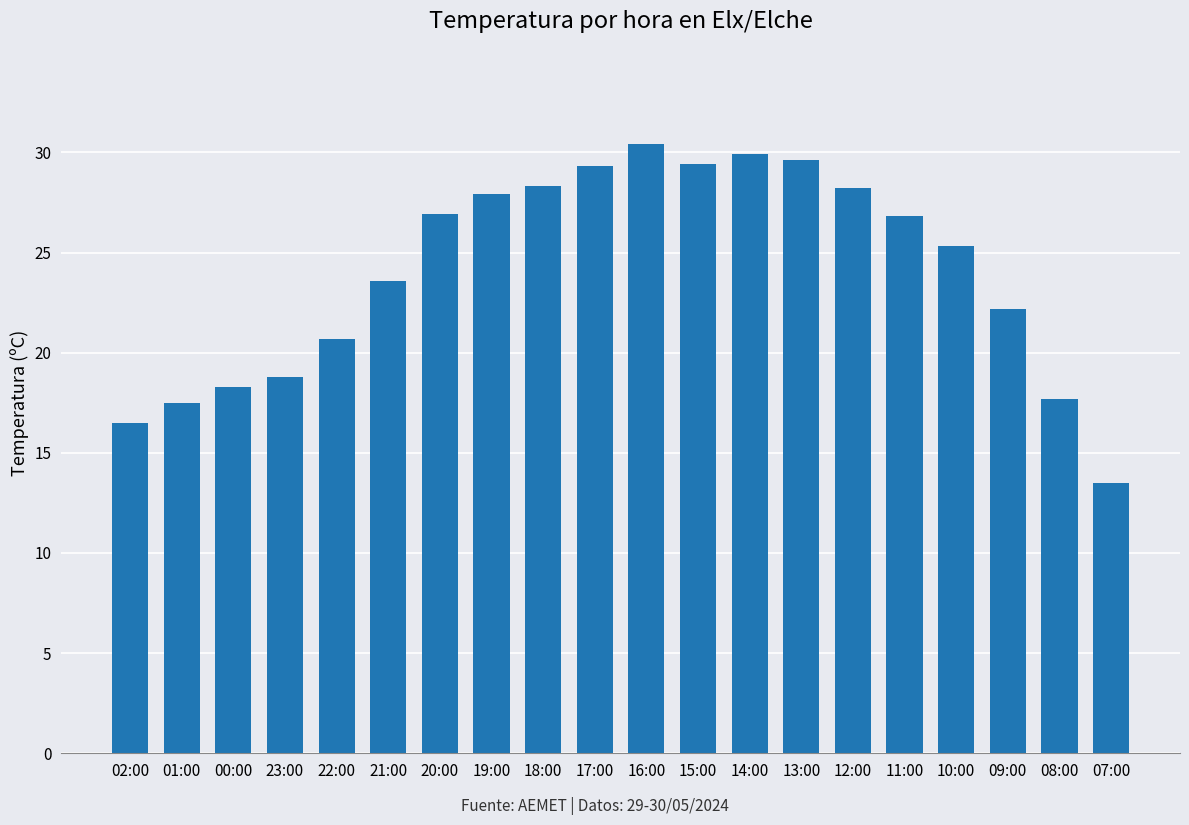

Which has a higher value, 07:00 or 23:00?

23:00